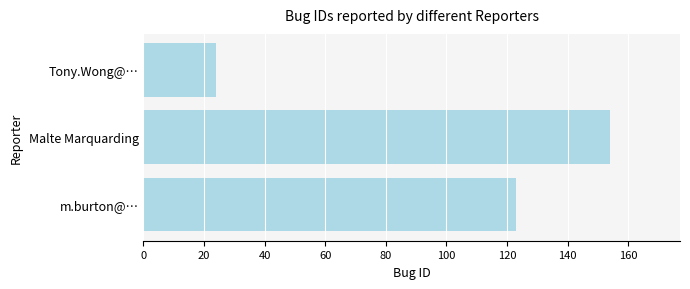

How many values are between 24 and 154?

3